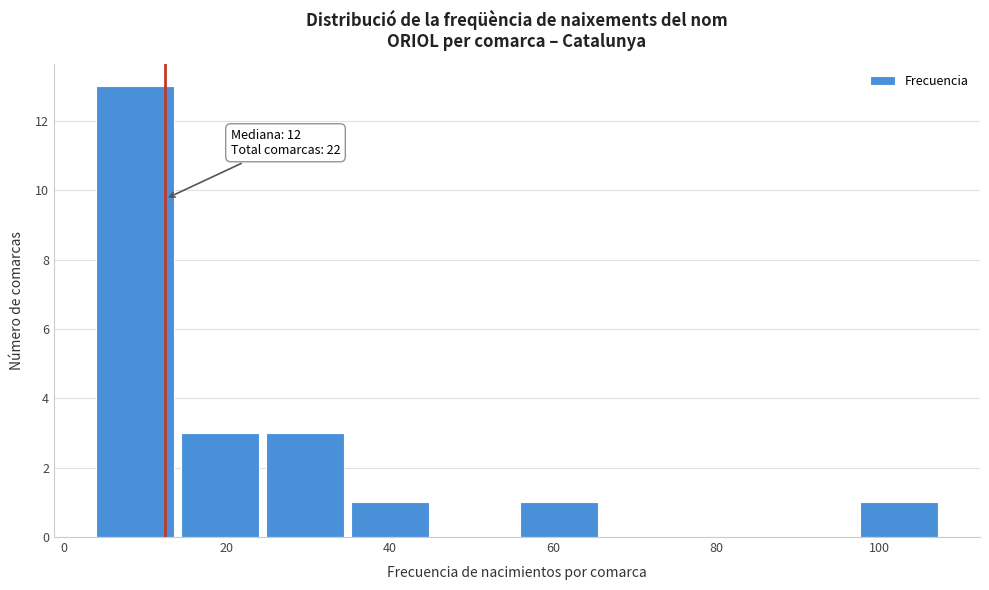

Over which range of the x-axis is the bar tallest?

4.0 to 14.4